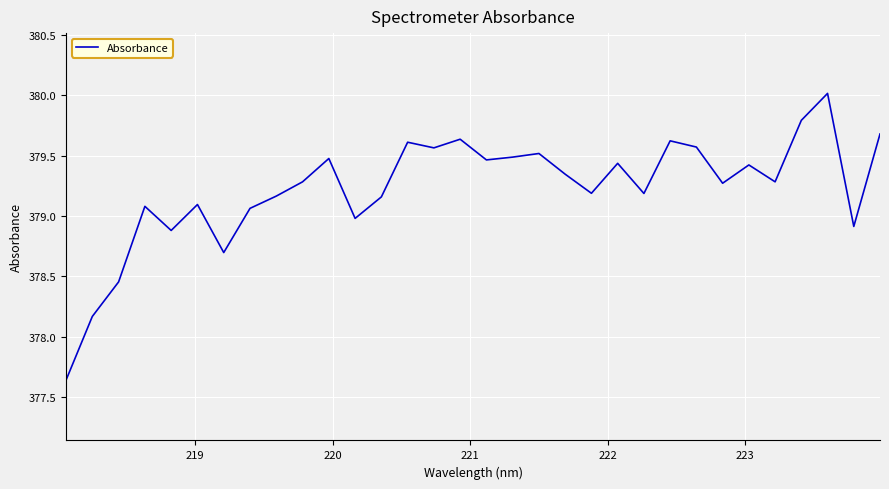

What is the difference between the maximum and minimum values?

2.4